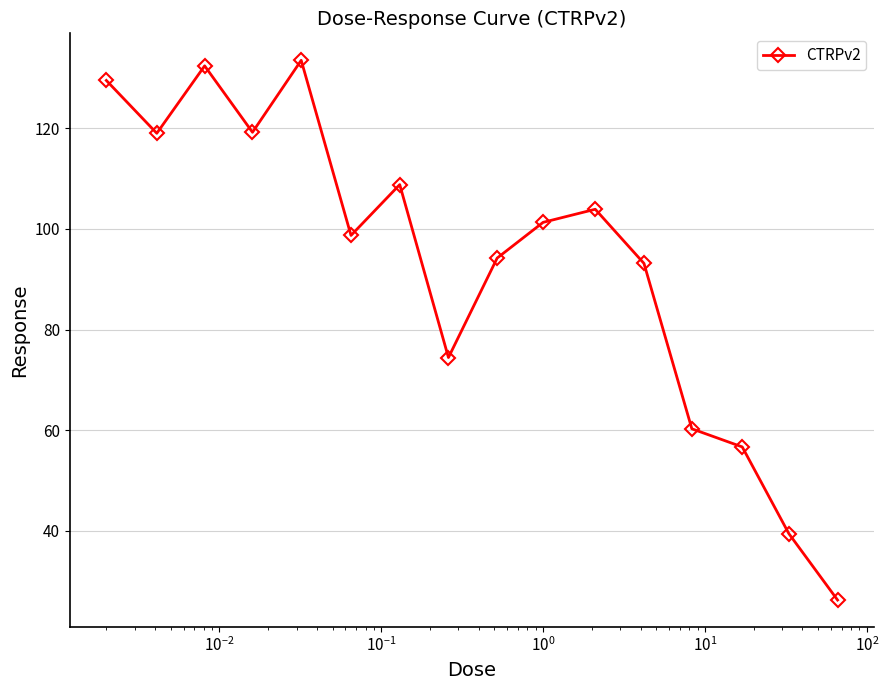

How many interior local peaks (higher than both neighbors) does the data have?

4